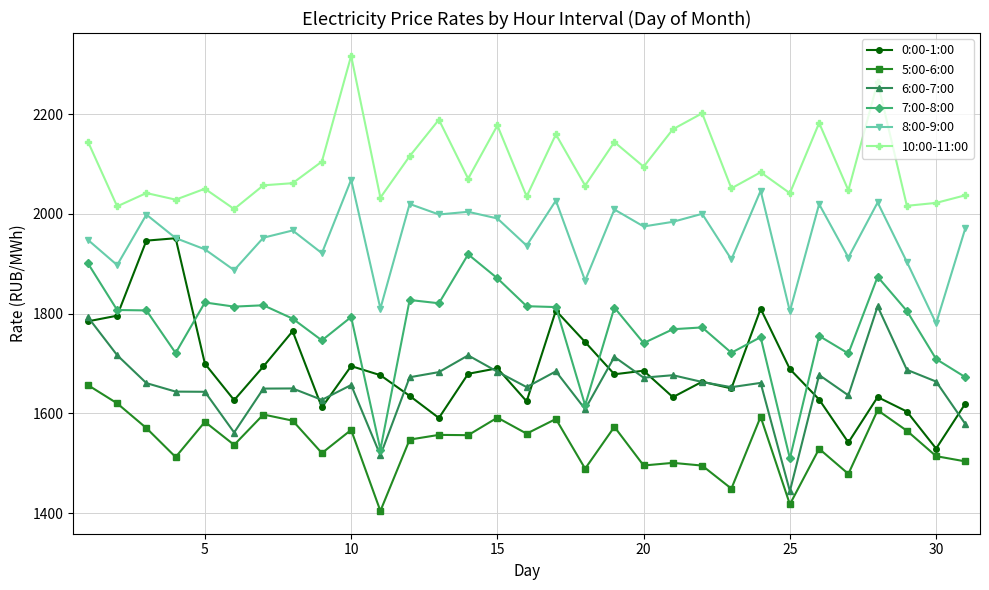

True or false: 10:00-11:00 and 7:00-8:00 cross at least once.

False